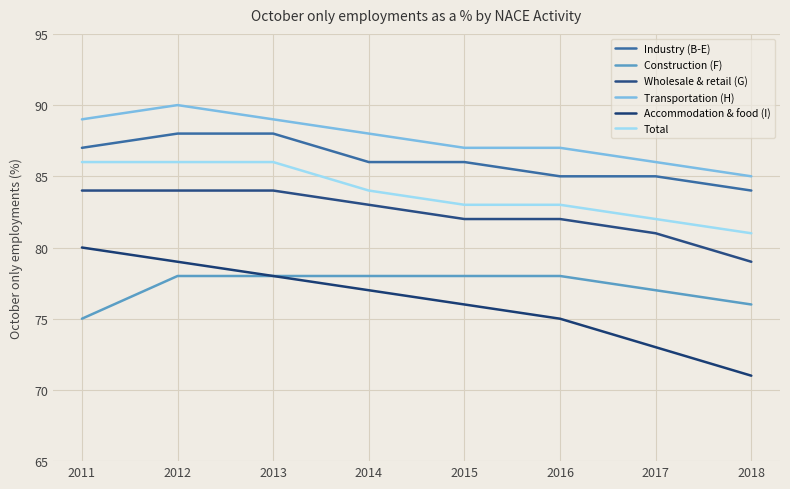

Does the chart display data point markers on the line(s)?

No